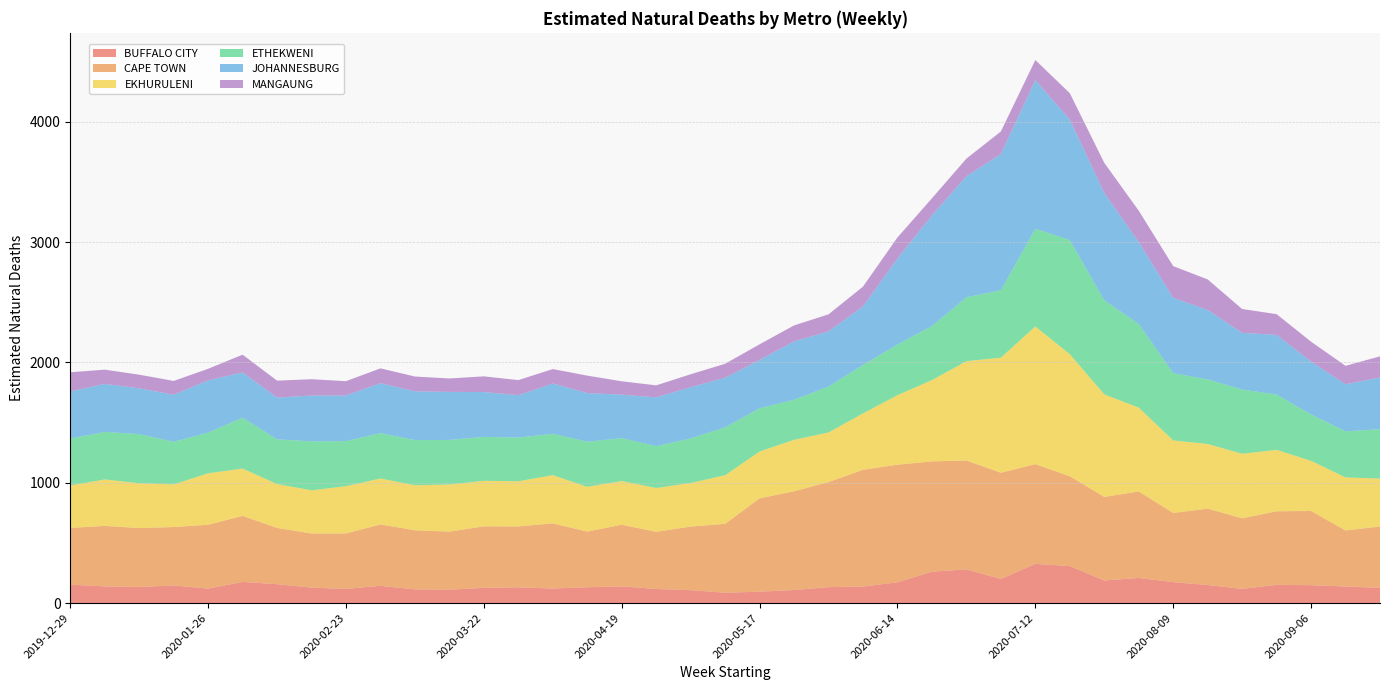

Reading left to right, transcribe all the data shown in this chart.

BUFFALO CITY: 2019-12-29=153.2	2020-01-05=138.9	2020-01-12=133.8	2020-01-19=146.6	2020-01-26=120.1	2020-02-02=175.8	2020-02-09=157.1	2020-02-16=127.9	2020-02-23=117.6	2020-03-01=143.6	2020-03-08=113.6	2020-03-15=111.3	2020-03-22=126.6	2020-03-29=131.1	2020-04-05=120.6	2020-04-12=131.8	2020-04-19=139.0	2020-04-26=117.1	2020-05-03=107.3	2020-05-10=86.2	2020-05-17=94.7	2020-05-24=108.4	2020-05-31=132.5	2020-06-07=137.7	2020-06-14=172.5	2020-06-21=260.9	2020-06-28=280.1	2020-07-05=200.7	2020-07-12=326.0	2020-07-19=307.6	2020-07-26=187.7	2020-08-02=208.7	2020-08-09=174.0	2020-08-16=150.4	2020-08-23=118.1	2020-08-30=151.7	2020-09-06=148.8	2020-09-13=137.7	2020-09-20=126.8
CAPE TOWN: 2019-12-29=471.3	2020-01-05=502.6	2020-01-12=489.5	2020-01-19=485.3	2020-01-26=531.1	2020-02-02=549.0	2020-02-09=467.6	2020-02-16=450.3	2020-02-23=461.1	2020-03-01=510.0	2020-03-08=491.4	2020-03-15=482.6	2020-03-22=511.2	2020-03-29=506.2	2020-04-05=541.6	2020-04-12=462.6	2020-04-19=512.0	2020-04-26=475.4	2020-05-03=528.5	2020-05-10=572.5	2020-05-17=776.0	2020-05-24=820.5	2020-05-31=873.1	2020-06-07=969.9	2020-06-14=977.5	2020-06-21=916.6	2020-06-28=904.7	2020-07-05=882.5	2020-07-12=828.4	2020-07-19=746.6	2020-07-26=694.5	2020-08-02=719.0	2020-08-09=574.6	2020-08-16=634.6	2020-08-23=586.4	2020-08-30=611.3	2020-09-06=616.4	2020-09-13=465.9	2020-09-20=509.6
EKHURULENI: 2019-12-29=353.0	2020-01-05=385.9	2020-01-12=372.8	2020-01-19=354.2	2020-01-26=427.5	2020-02-02=393.0	2020-02-09=364.3	2020-02-16=359.3	2020-02-23=392.5	2020-03-01=381.7	2020-03-08=374.0	2020-03-15=391.6	2020-03-22=378.4	2020-03-29=375.0	2020-04-05=400.8	2020-04-12=371.8	2020-04-19=363.3	2020-04-26=363.9	2020-05-03=361.9	2020-05-10=403.9	2020-05-17=389.1	2020-05-24=427.9	2020-05-31=412.4	2020-06-07=468.9	2020-06-14=578.0	2020-06-21=675.3	2020-06-28=825.5	2020-07-05=956.3	2020-07-12=1144.4	2020-07-19=1014.3	2020-07-26=852.4	2020-08-02=696.6	2020-08-09=603.2	2020-08-16=537.1	2020-08-23=536.5	2020-08-30=510.3	2020-09-06=416.9	2020-09-13=440.7	2020-09-20=398.1
ETHEKWENI: 2019-12-29=390.1	2020-01-05=395.0	2020-01-12=408.4	2020-01-19=354.4	2020-01-26=337.6	2020-02-02=423.0	2020-02-09=371.4	2020-02-16=406.8	2020-02-23=374.8	2020-03-01=377.6	2020-03-08=375.2	2020-03-15=370.3	2020-03-22=364.5	2020-03-29=363.2	2020-04-05=344.3	2020-04-12=374.9	2020-04-19=356.4	2020-04-26=347.9	2020-05-03=370.6	2020-05-10=397.9	2020-05-17=359.1	2020-05-24=333.1	2020-05-31=381.2	2020-06-07=402.6	2020-06-14=420.8	2020-06-21=449.3	2020-06-28=530.8	2020-07-05=560.7	2020-07-12=812.5	2020-07-19=947.7	2020-07-26=782.0	2020-08-02=695.3	2020-08-09=558.8	2020-08-16=536.8	2020-08-23=533.5	2020-08-30=459.6	2020-09-06=385.5	2020-09-13=382.9	2020-09-20=410.3
JOHANNESBURG: 2019-12-29=391.2	2020-01-05=399.1	2020-01-12=380.3	2020-01-19=390.8	2020-01-26=434.7	2020-02-02=376.1	2020-02-09=347.2	2020-02-16=380.3	2020-02-23=379.2	2020-03-01=414.5	2020-03-08=405.1	2020-03-15=399.1	2020-03-22=373.0	2020-03-29=352.1	2020-04-05=417.3	2020-04-12=404.2	2020-04-19=361.0	2020-04-26=405.1	2020-05-03=425.8	2020-05-10=412.1	2020-05-17=401.5	2020-05-24=484.3	2020-05-31=458.7	2020-06-07=486.6	2020-06-14=715.0	2020-06-21=919.5	2020-06-28=1006.1	2020-07-05=1131.4	2020-07-12=1235.0	2020-07-19=1002.1	2020-07-26=892.0	2020-08-02=681.1	2020-08-09=626.0	2020-08-16=576.5	2020-08-23=471.1	2020-08-30=495.5	2020-09-06=439.3	2020-09-13=390.4	2020-09-20=431.1
MANGAUNG: 2019-12-29=159.0	2020-01-05=118.4	2020-01-12=113.3	2020-01-19=114.7	2020-01-26=96.1	2020-02-02=147.3	2020-02-09=140.9	2020-02-16=135.8	2020-02-23=118.9	2020-03-01=123.2	2020-03-08=123.3	2020-03-15=111.6	2020-03-22=130.4	2020-03-29=125.5	2020-04-05=120.1	2020-04-12=144.8	2020-04-19=111.3	2020-04-26=99.7	2020-05-03=107.4	2020-05-10=116.1	2020-05-17=130.2	2020-05-24=133.2	2020-05-31=141.6	2020-06-07=164.2	2020-06-14=174.7	2020-06-21=142.2	2020-06-28=146.1	2020-07-05=187.6	2020-07-12=166.6	2020-07-19=218.8	2020-07-26=250.1	2020-08-02=260.2	2020-08-09=263.5	2020-08-16=254.3	2020-08-23=198.4	2020-08-30=172.5	2020-09-06=165.3	2020-09-13=153.8	2020-09-20=174.6